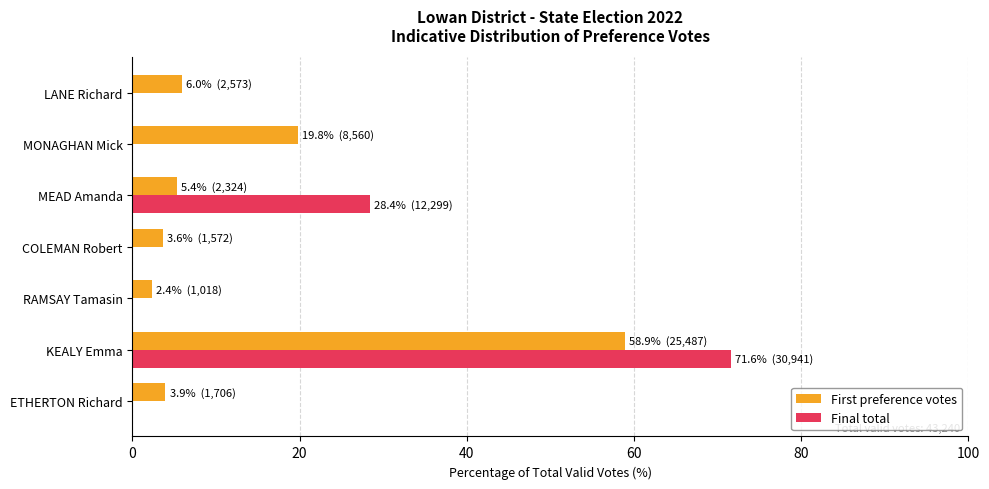

What is the sum of all First preference votes values?

100.0